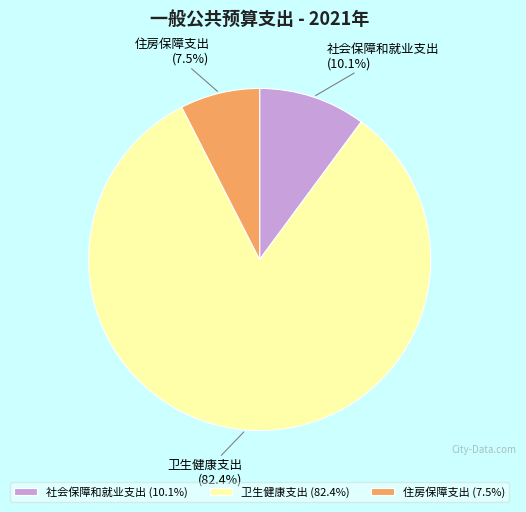

How many slices are in this pie chart?

3